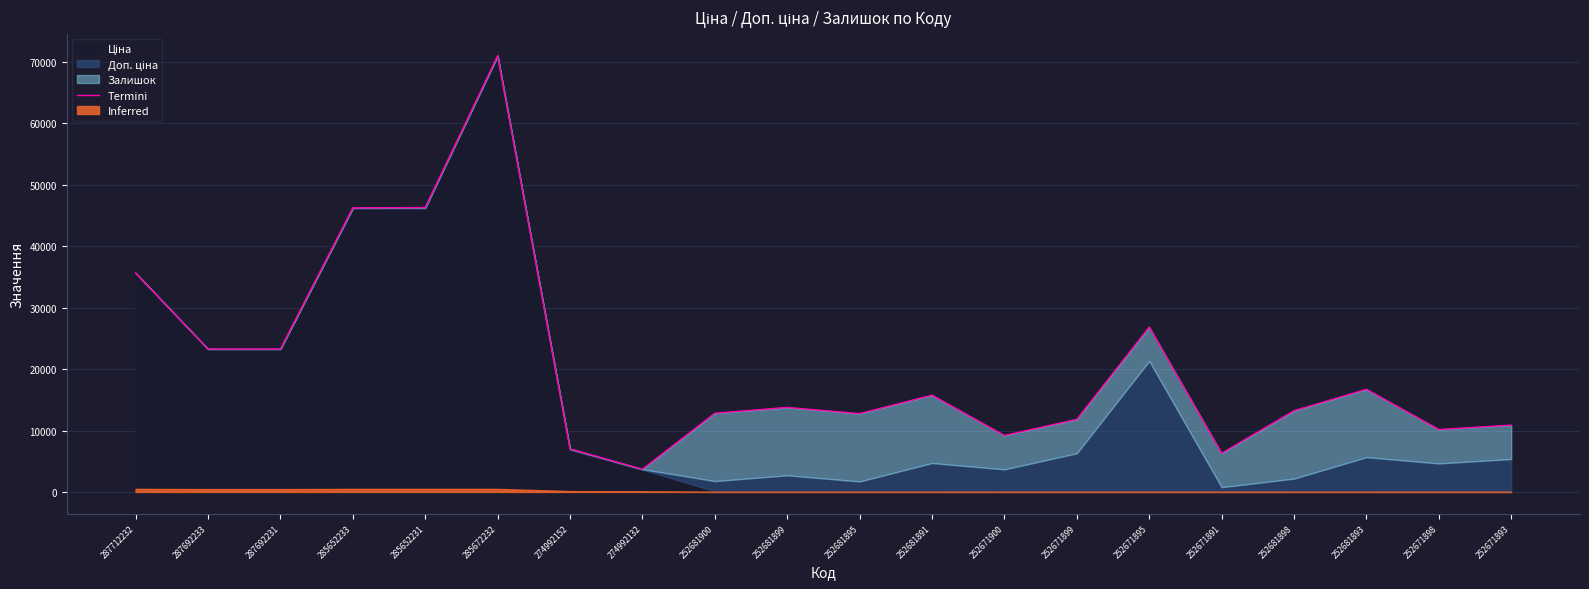

Reading left to right, transcribe all the data shown in this chart.

287712232=35659.4	287692233=23278.2	287692231=23278.2	285652233=46255.6	285652231=46304.4	285672232=71024.6	274992152=7015.9	274992132=3703.8	252681900=12822.5	252681899=13764.3	252681895=12759.7	252681891=15759.6	252671900=9198.9	252671899=11822.1	252671895=26849.8	252671891=6296.6	252681898=13227.1	252681893=16715.4	252671898=10168.7	252671893=10887.2